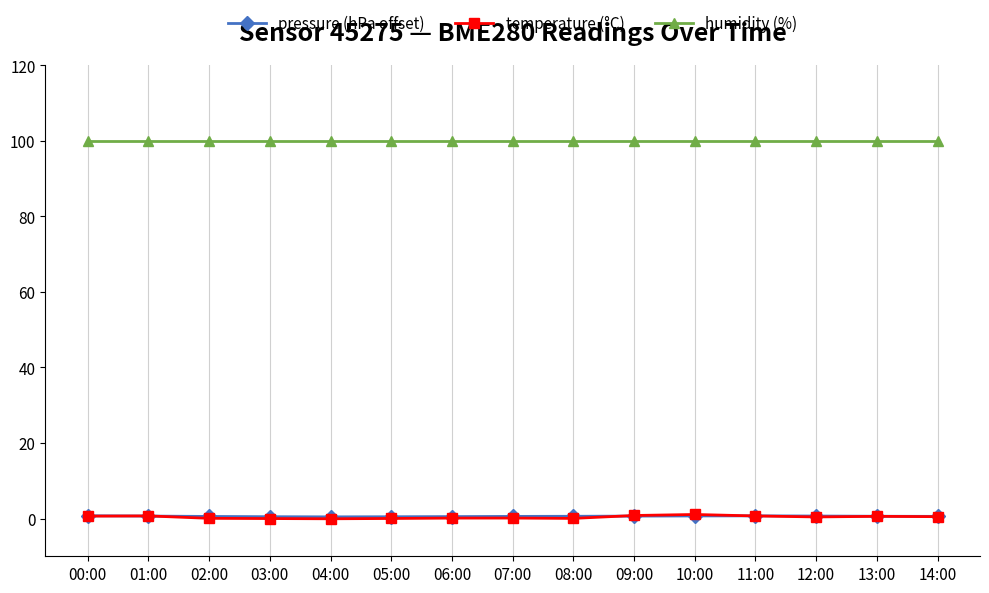

Which series has the largest range (max minus min)?

temperature (°C)